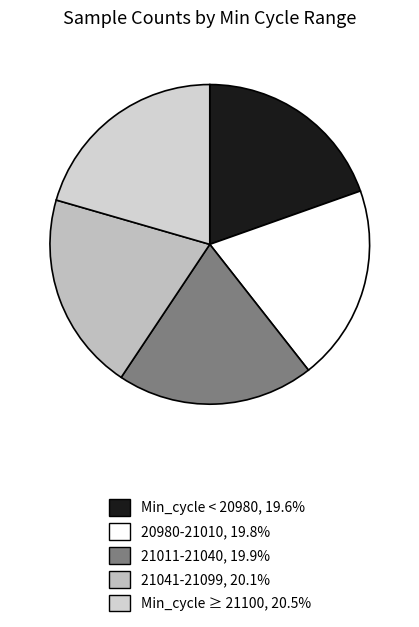

Count the number of slices in the pie.

5